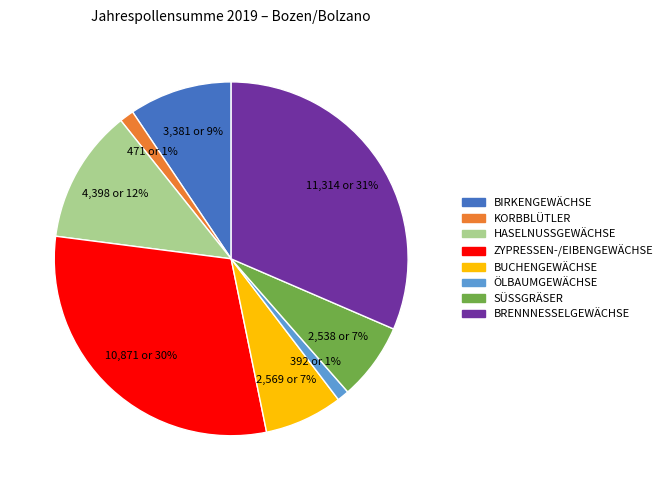

Does any single category account for the majority?

No